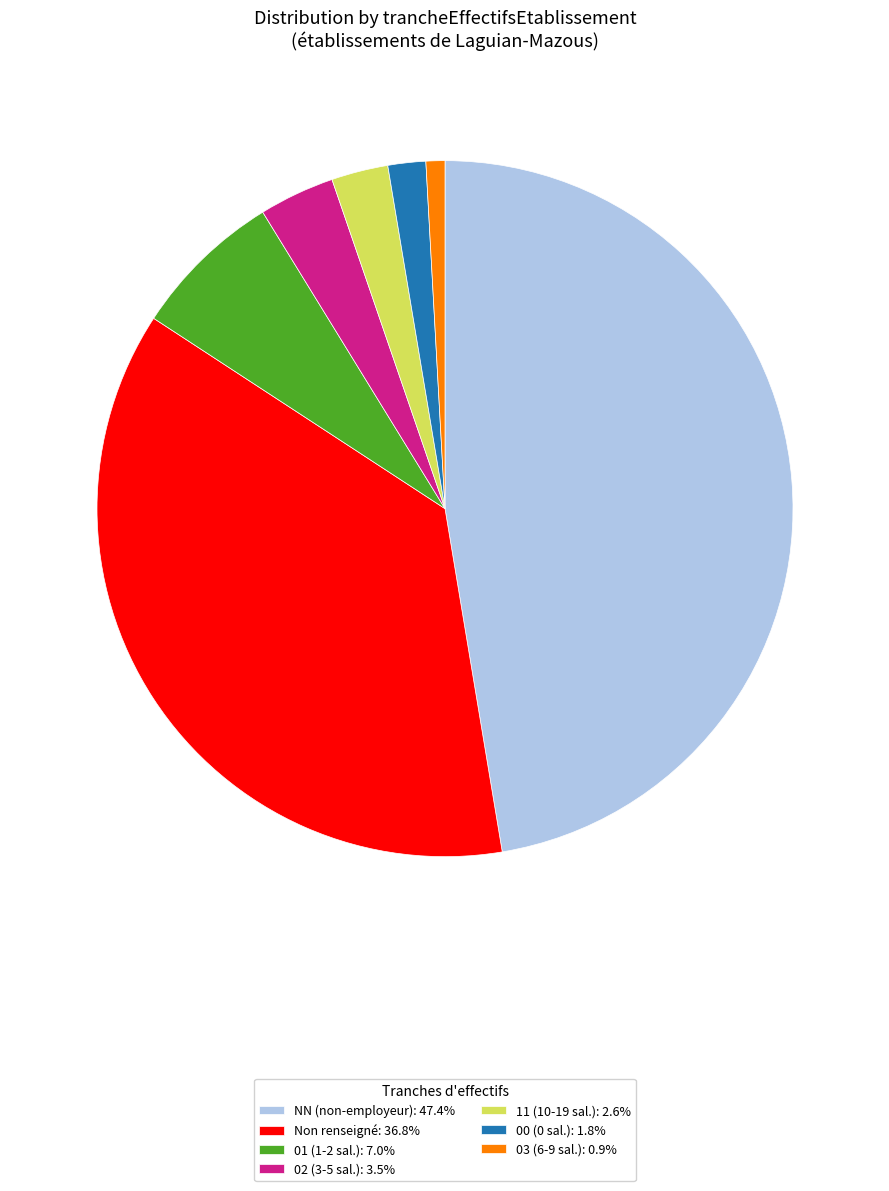

What is the ratio of the value at Non renseigné: 36.8% to the value at NN (non-employeur): 47.4%?

0.8